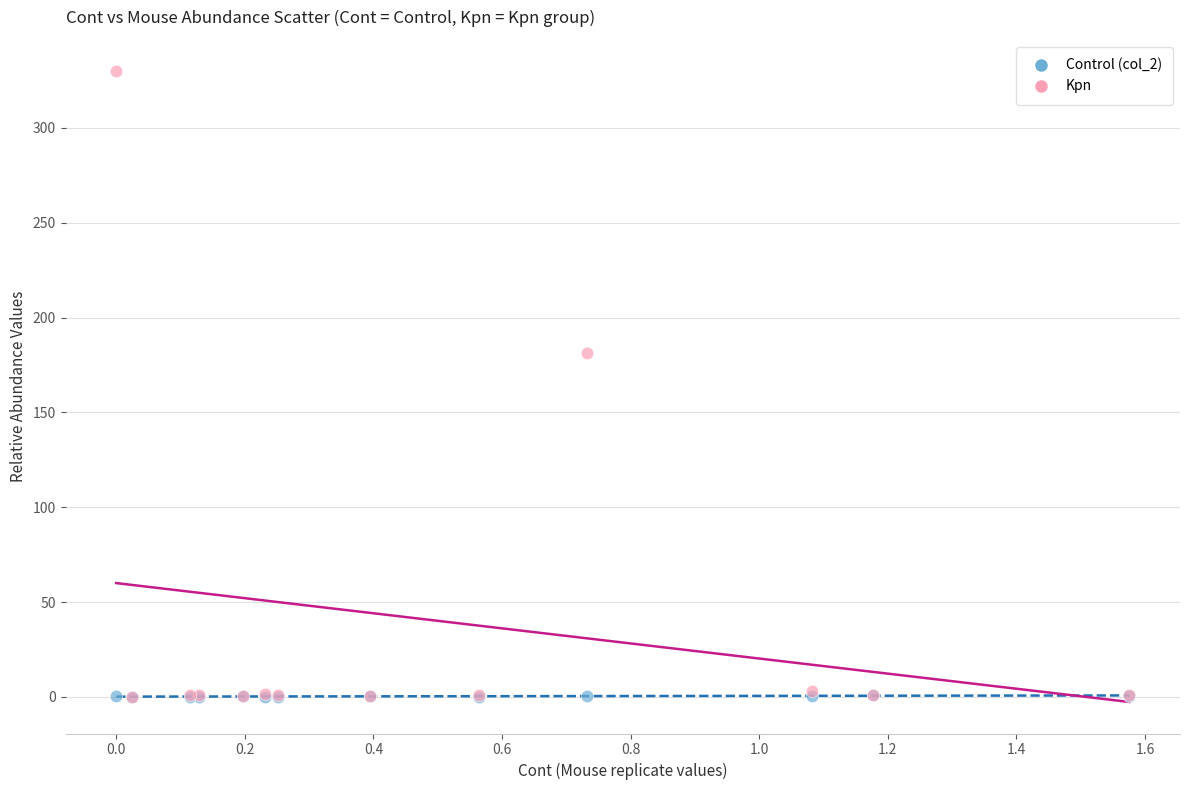

In the Kpn series, what Y value is closest to 164?

181.5